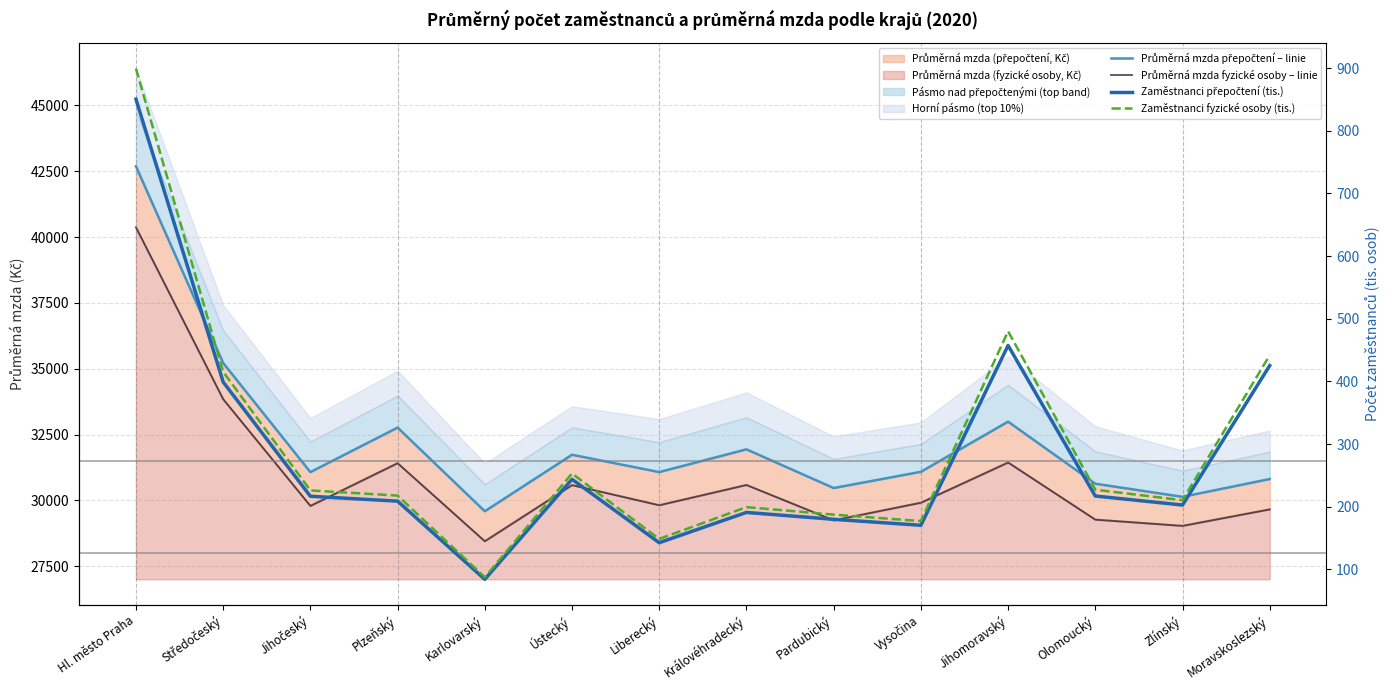

Does the chart display data point markers on the line(s)?

No